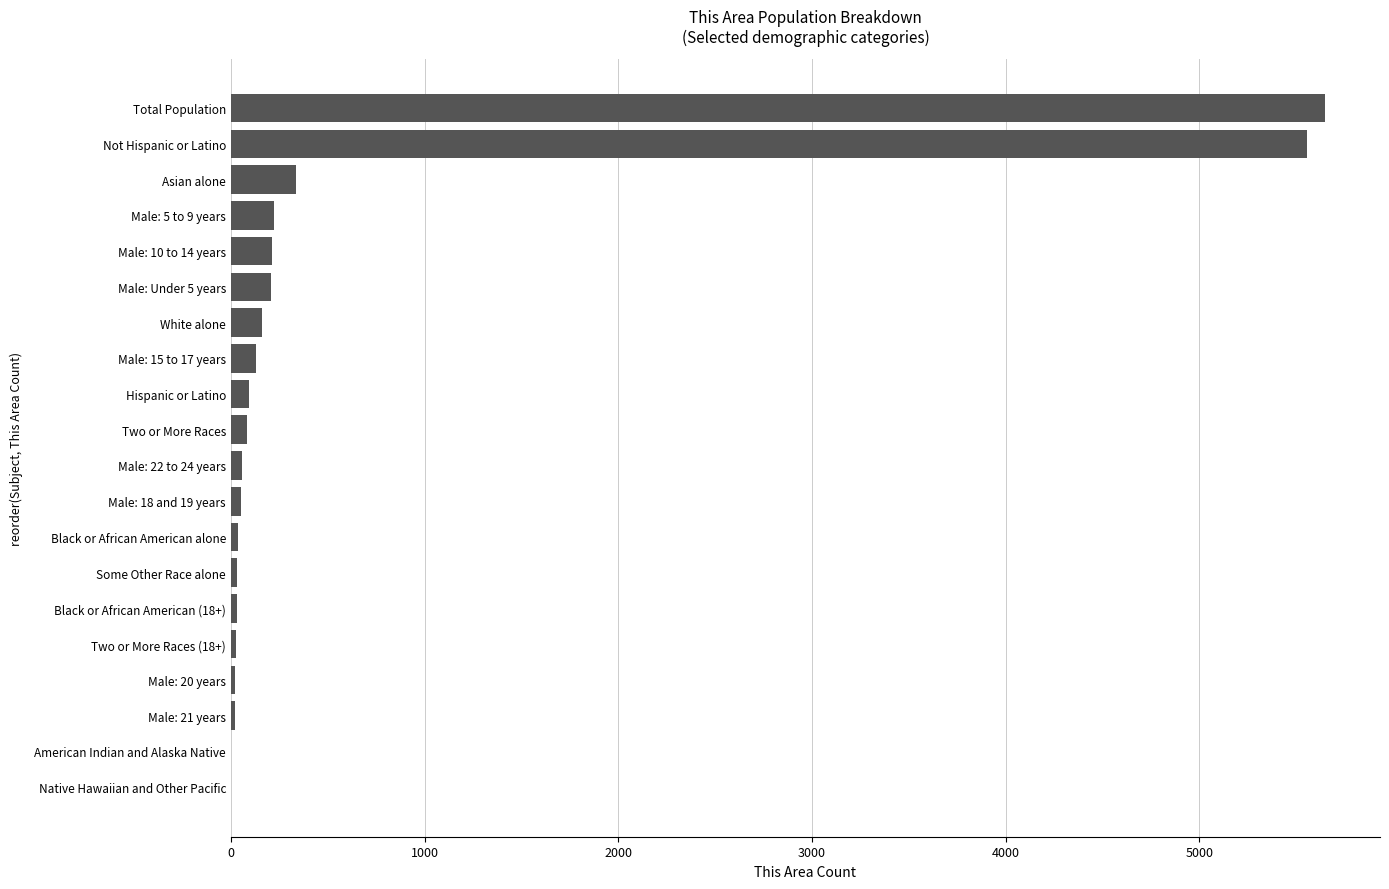

Is it true that the value at White alone is 163?

True